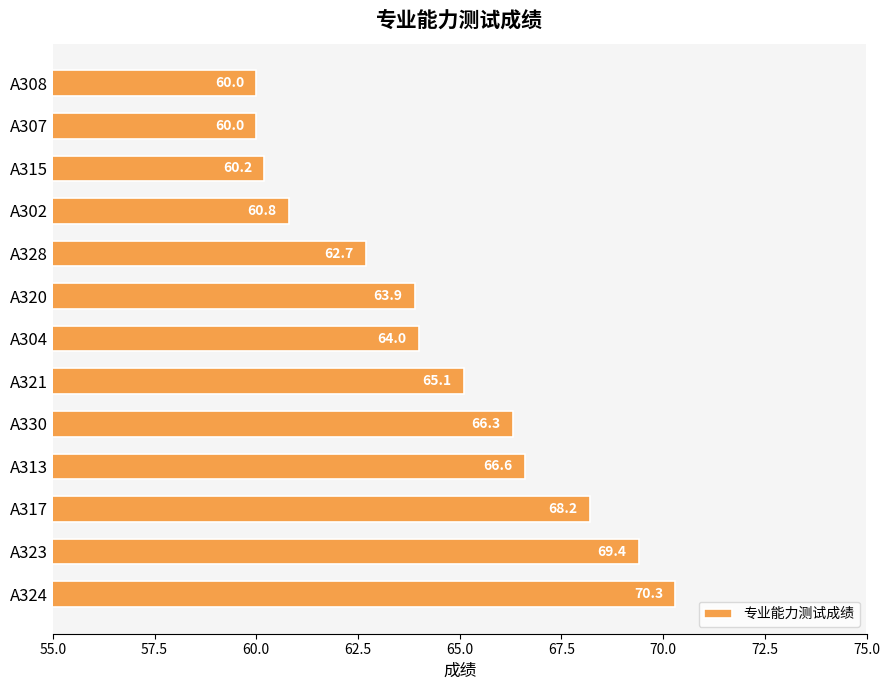

The chart shows a value of 90.4 at A307. True or false?

False